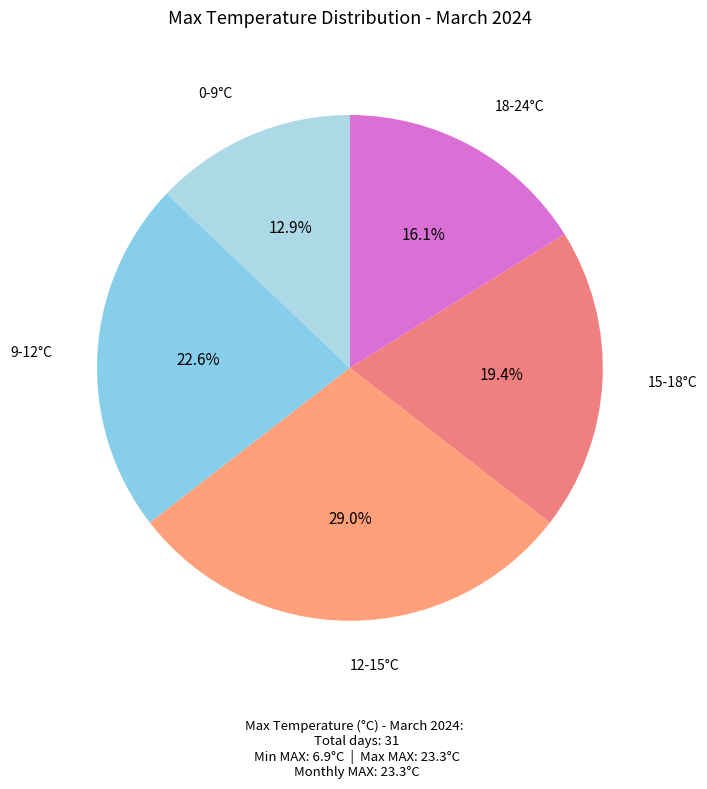

Count the number of slices in the pie.

5